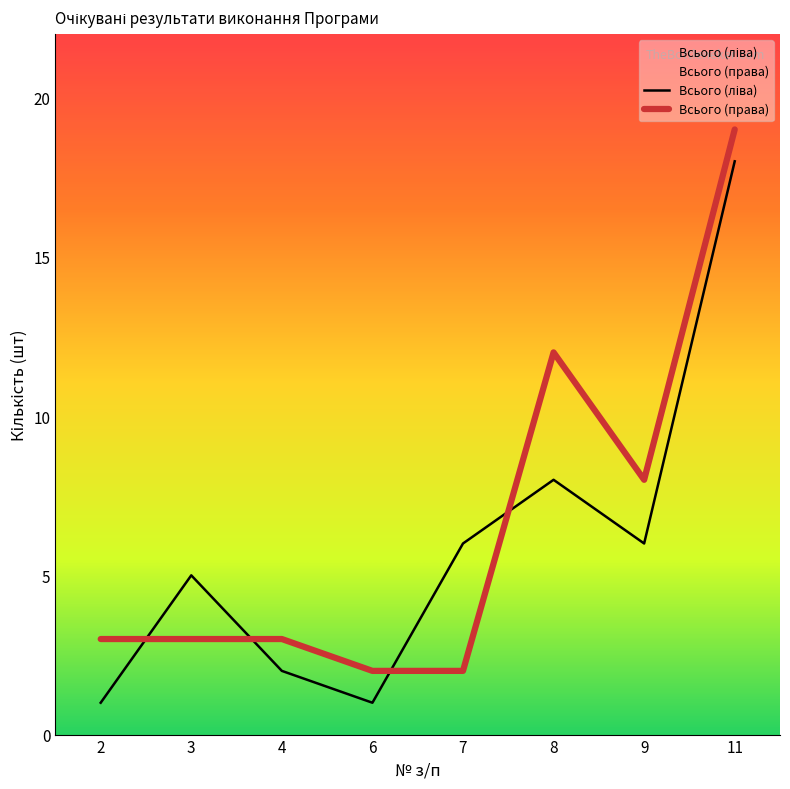

Count the number of data series in this chart.

2